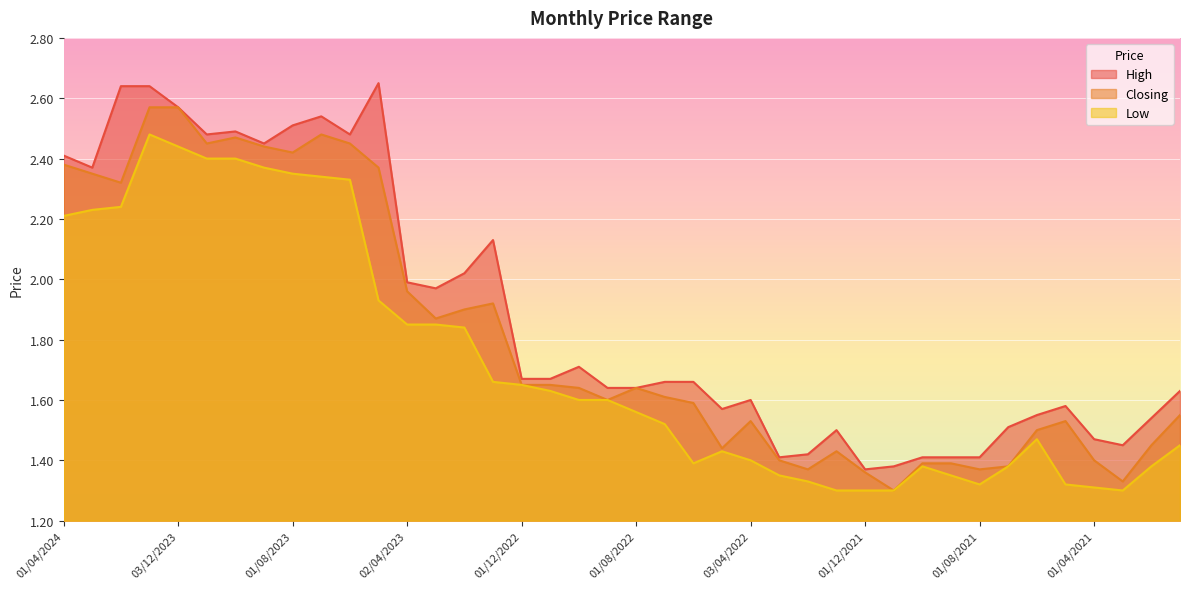

True or false: Closing and Low cross at least once.

False